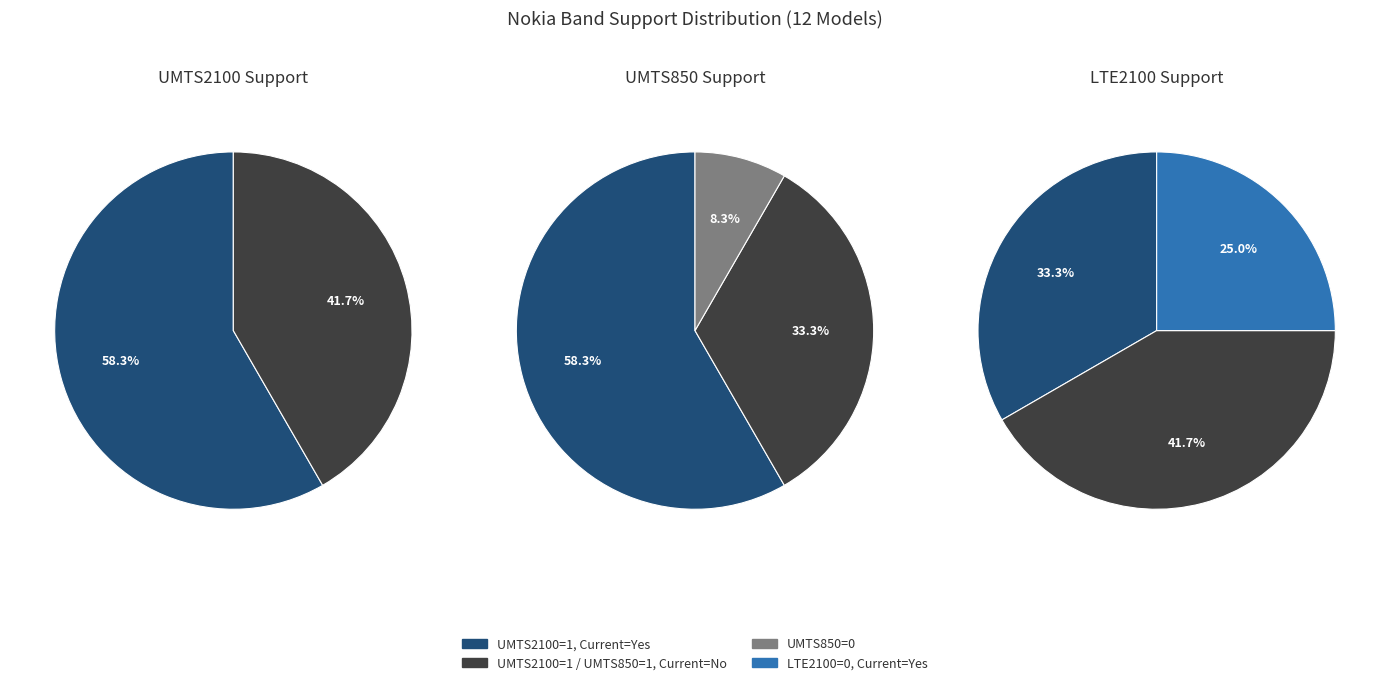

Which series has the largest range (max minus min)?

values_umts850